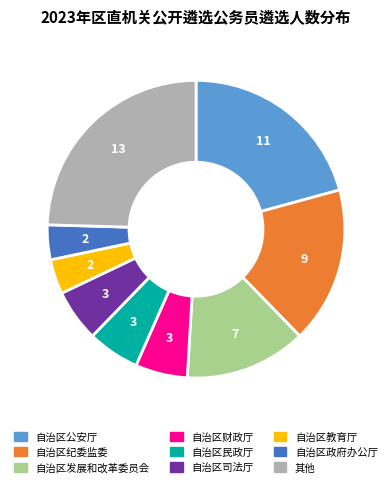

Count the number of slices in the pie.

9